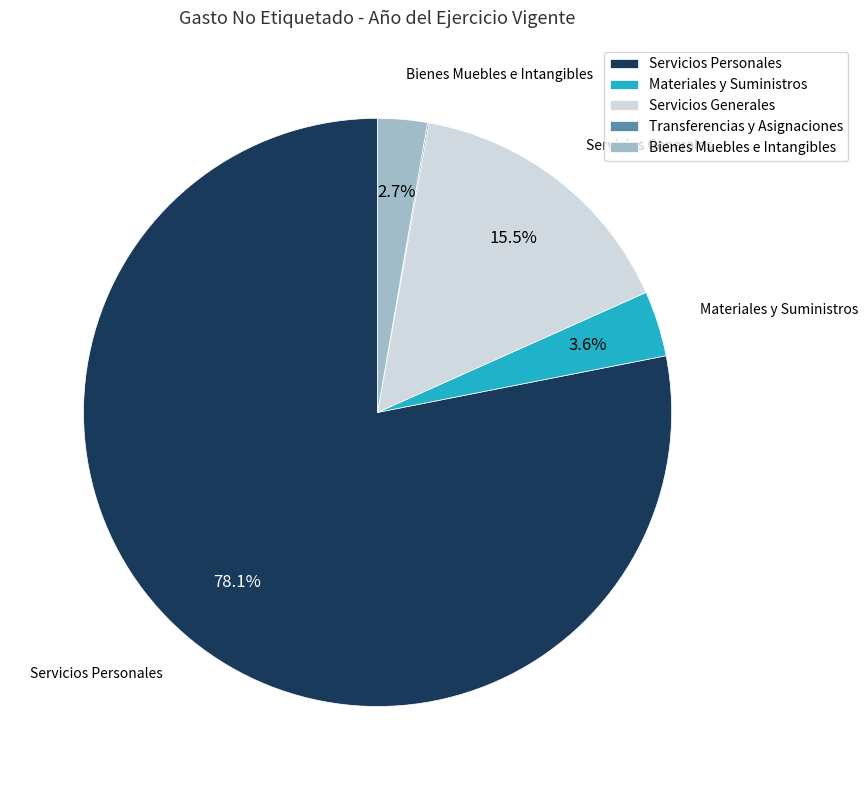

Do Bienes Muebles e Intangibles and Servicios Generales together represent more than half of the pie?

No